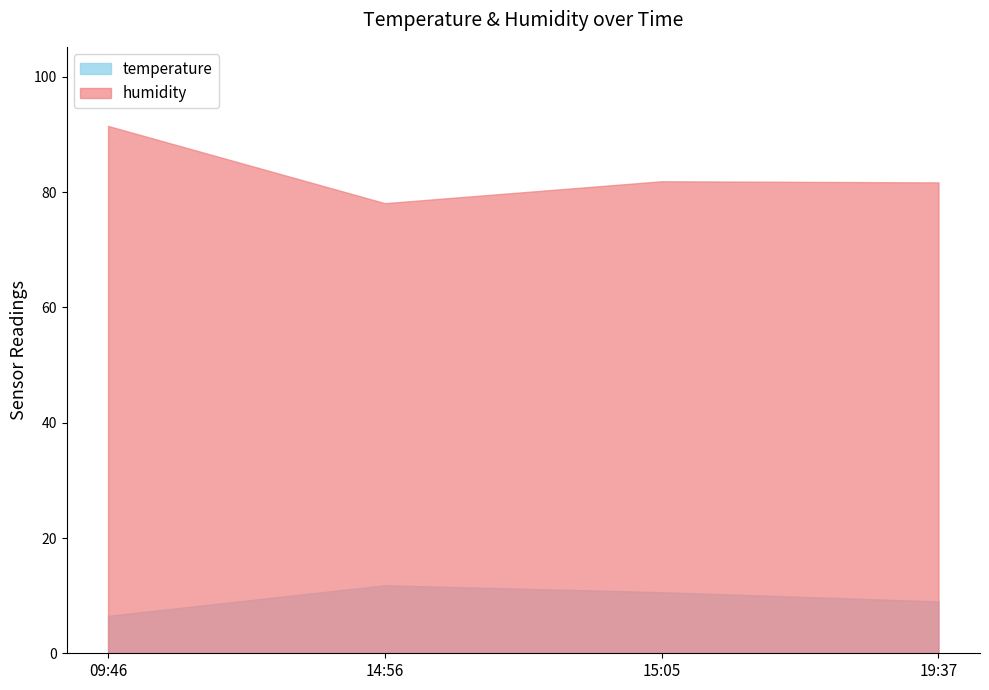

What position from the right is 2024-02-28T15:05:57?

2